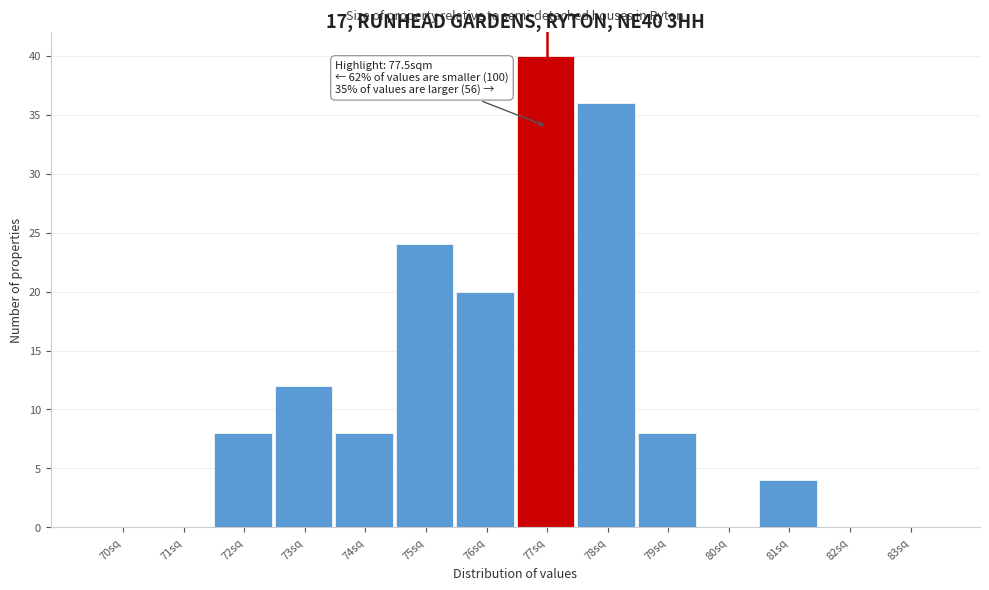

Reading left to right, extract all data points from this chart.

70sq=0	71sq=0	72sq=8	73sq=12	74sq=8	75sq=24	76sq=20	77sq=40	78sq=36	79sq=8	80sq=0	81sq=4	82sq=0	83sq=0